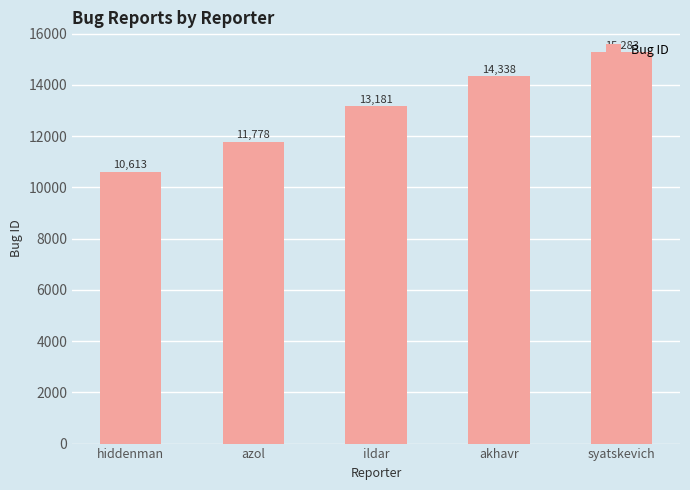

Read the value at syatskevich, to the nearest 100.

15300